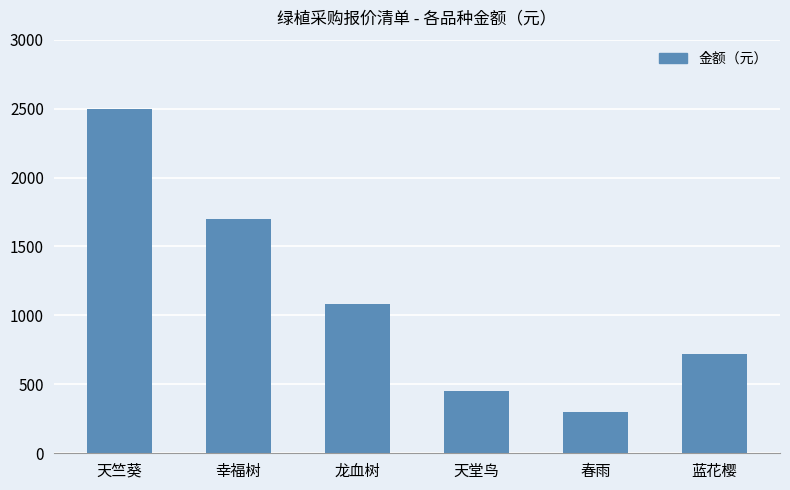

Rank the categories by value from lowest to highest.

春雨, 天堂鸟, 蓝花樱, 龙血树, 幸福树, 天竺葵